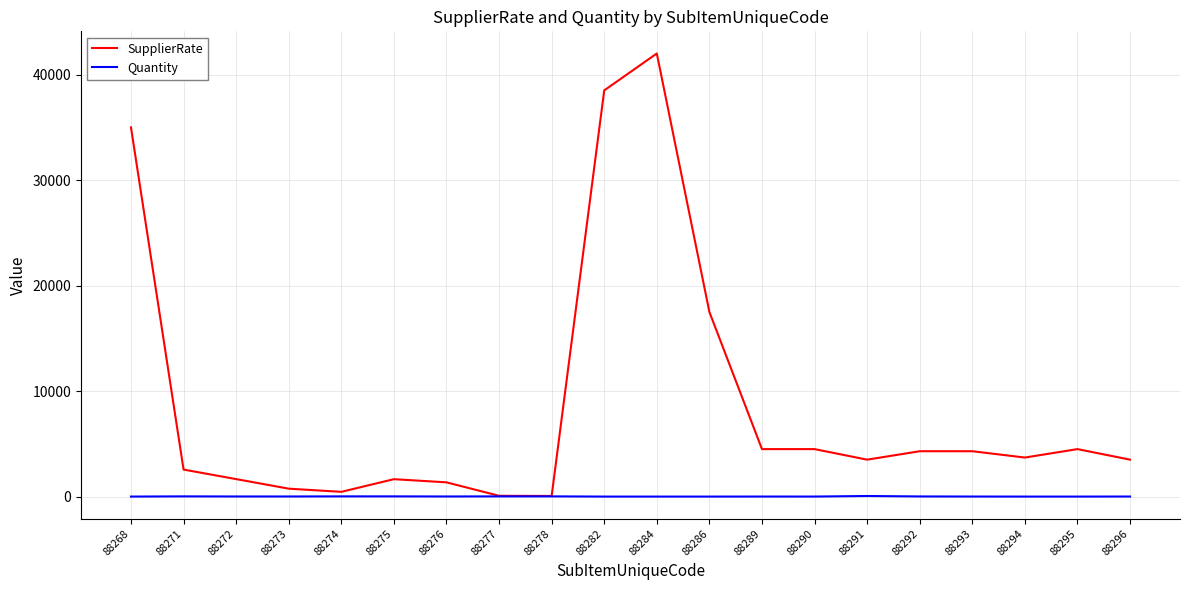

What is the total value across all series at 88296?

3506